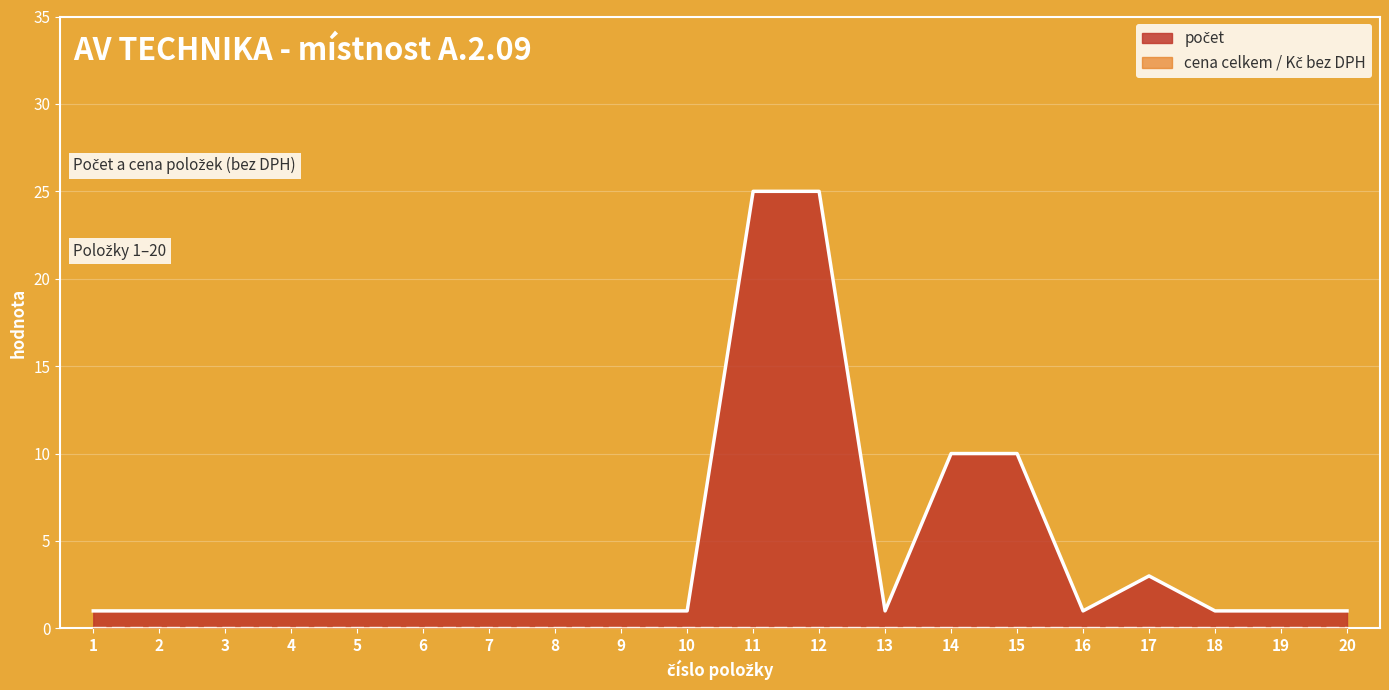

At which category does the data reach its first local peak?

17